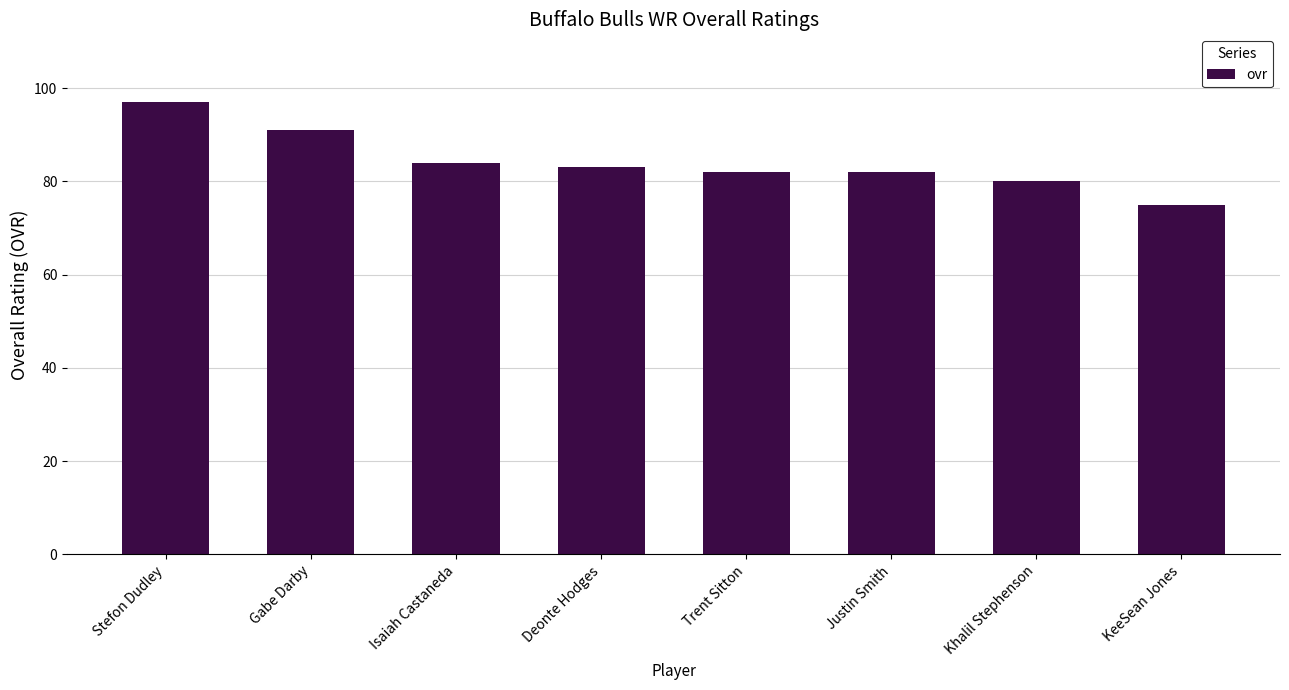

What is the sum of all values?

674